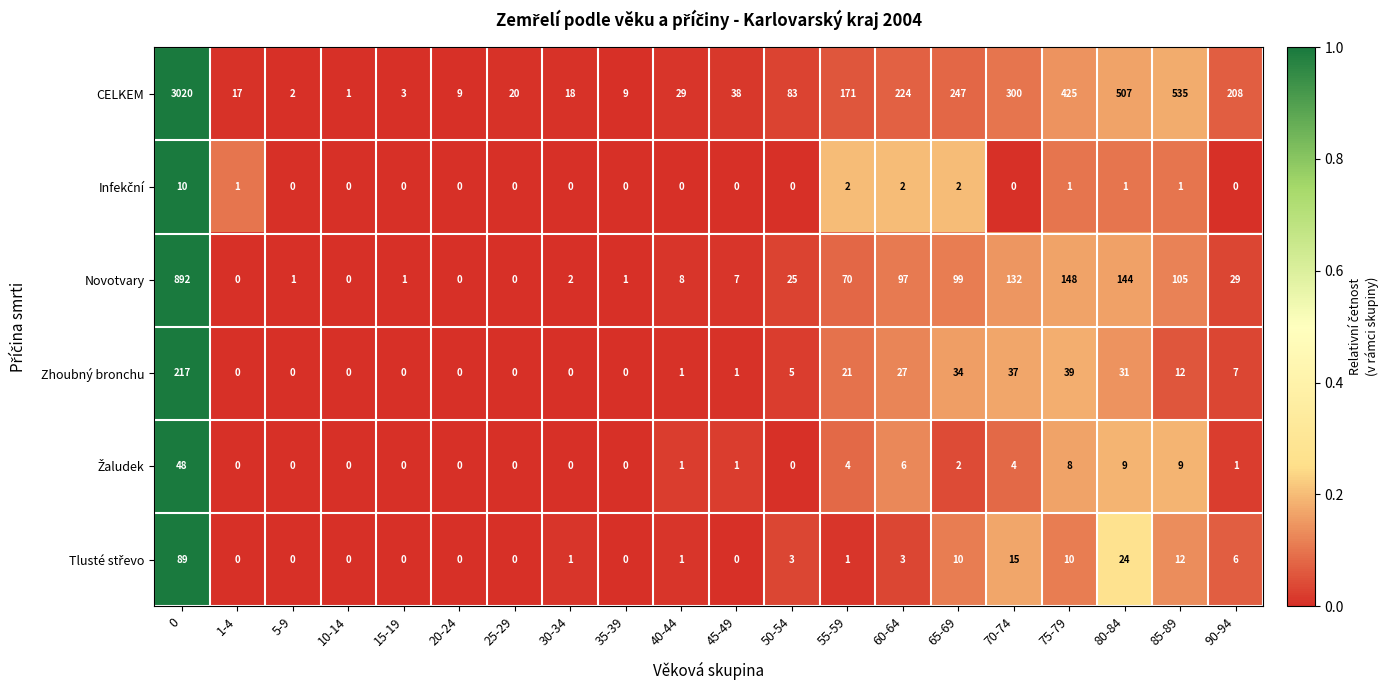

What is the difference between the maximum and second lowest values in the Zhoubný bronchu series?

217